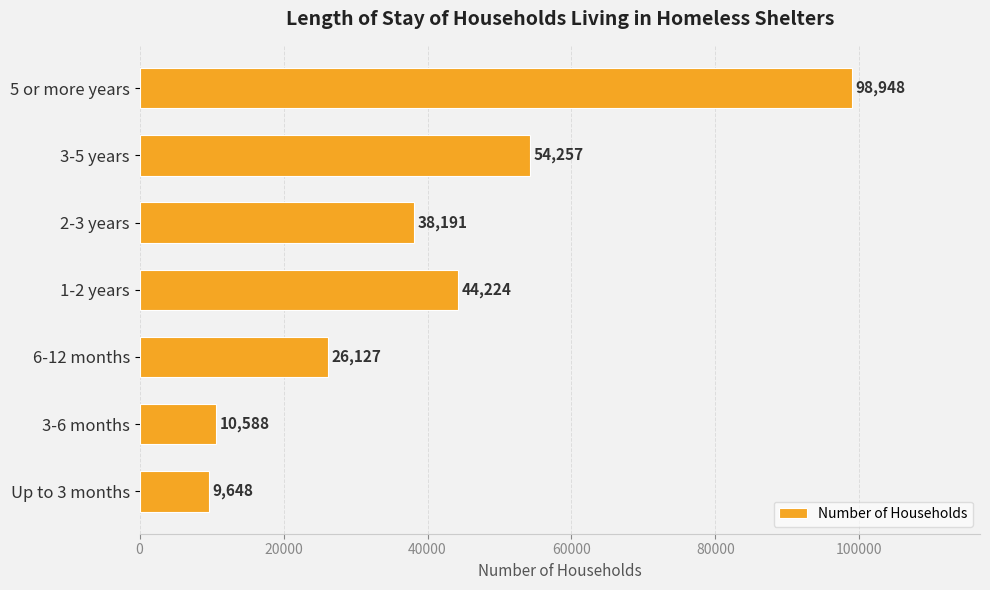

What is the ratio of the value at 3-5 years to the value at 5 or more years?

0.5